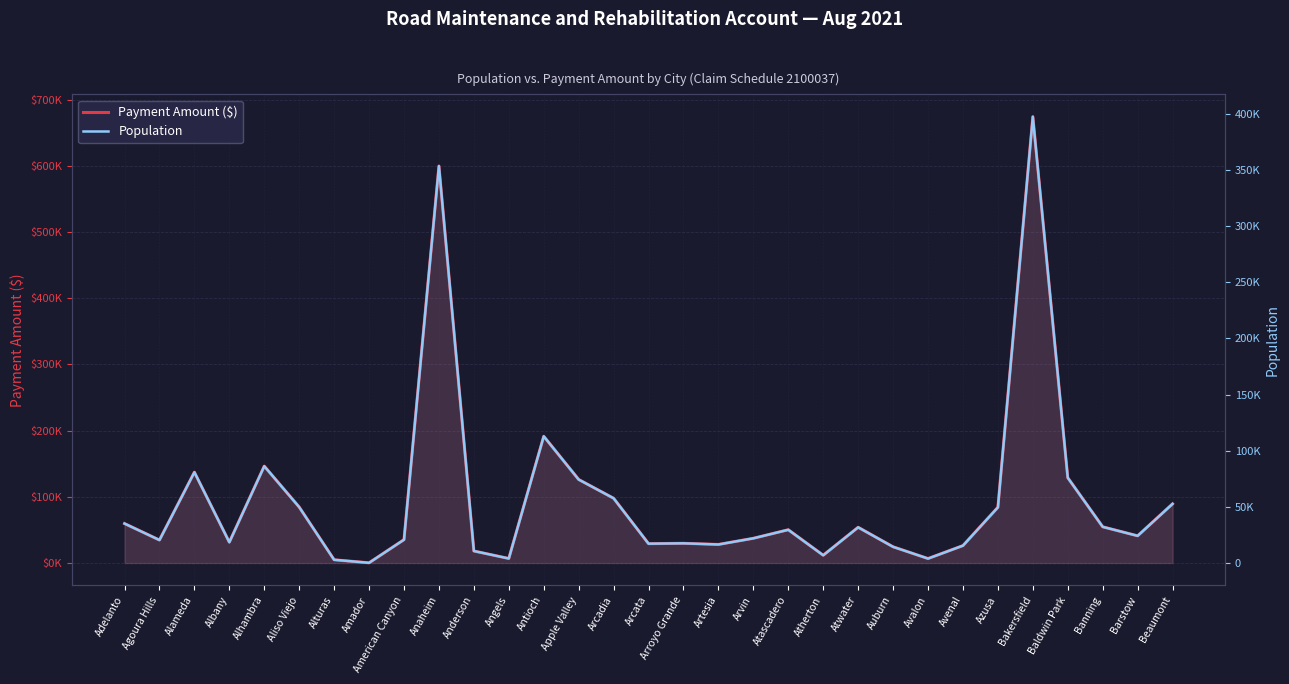

How many categories are shown in the chart?

31